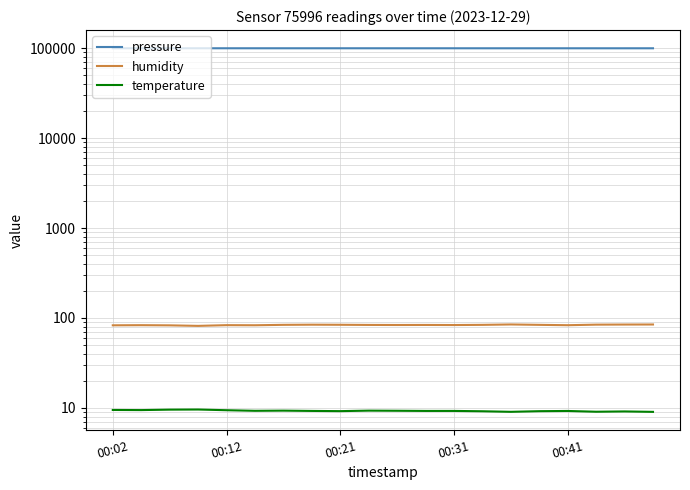

At 00:31, list the series in order from smallest to largest.

temperature, humidity, pressure